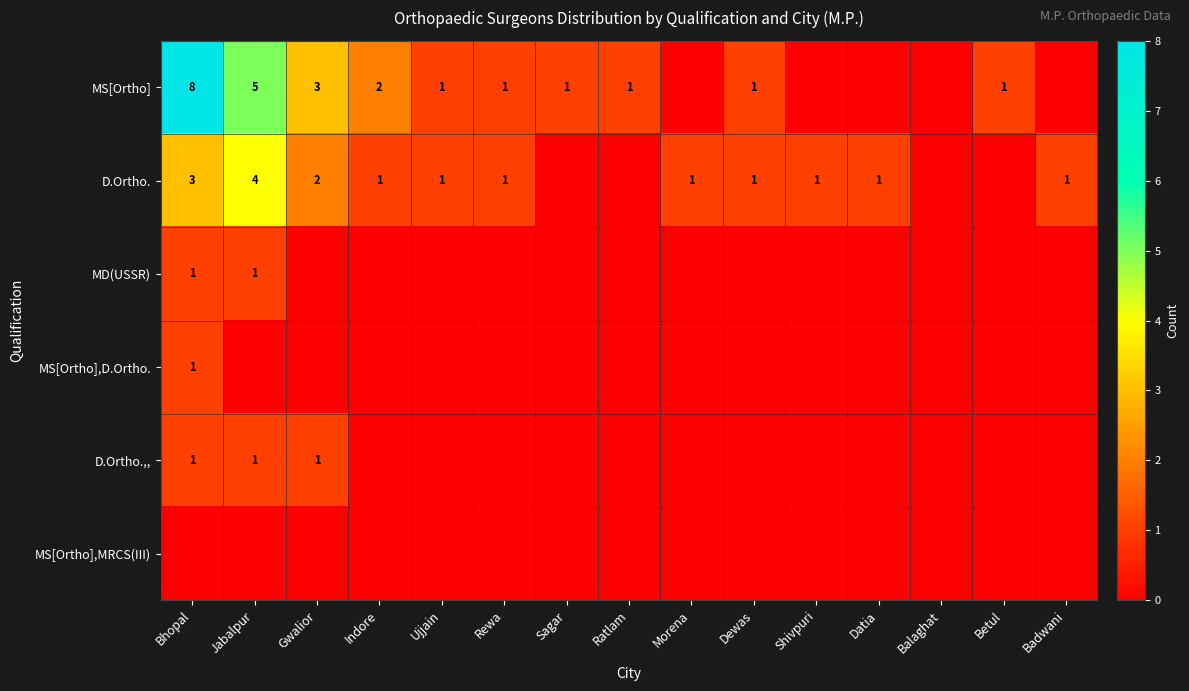

What is the sum of the D.Ortho. values at Bhopal and Shivpuri?

4